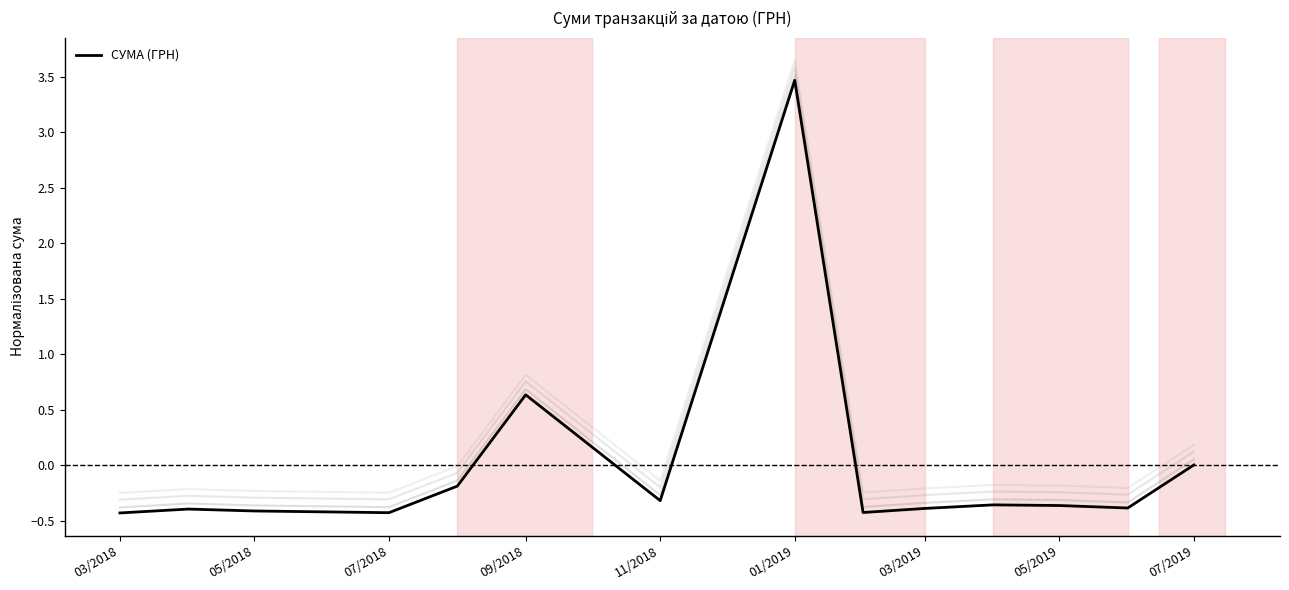

Reading left to right, list all the values displayed in this chart.

-0.4	-0.4	-0.4	-0.4	-0.2	0.6	-0.3	3.5	-0.4	-0.4	-0.4	-0.4	-0.4	0.0